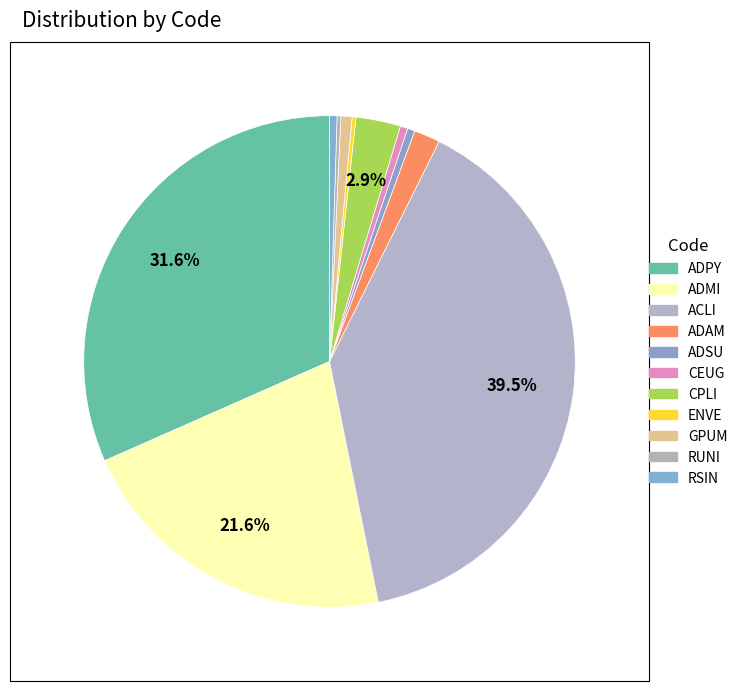

Does ADMI represent more than half of the total?

No